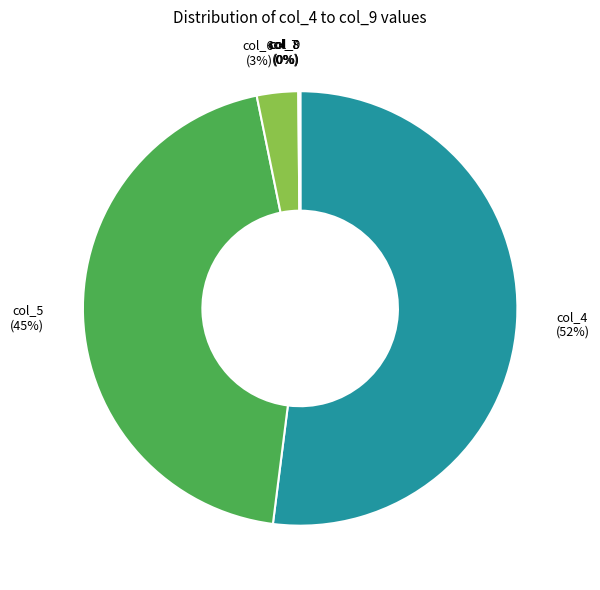

True or false: col_6 (3%) accounts for 3% of the total.

True